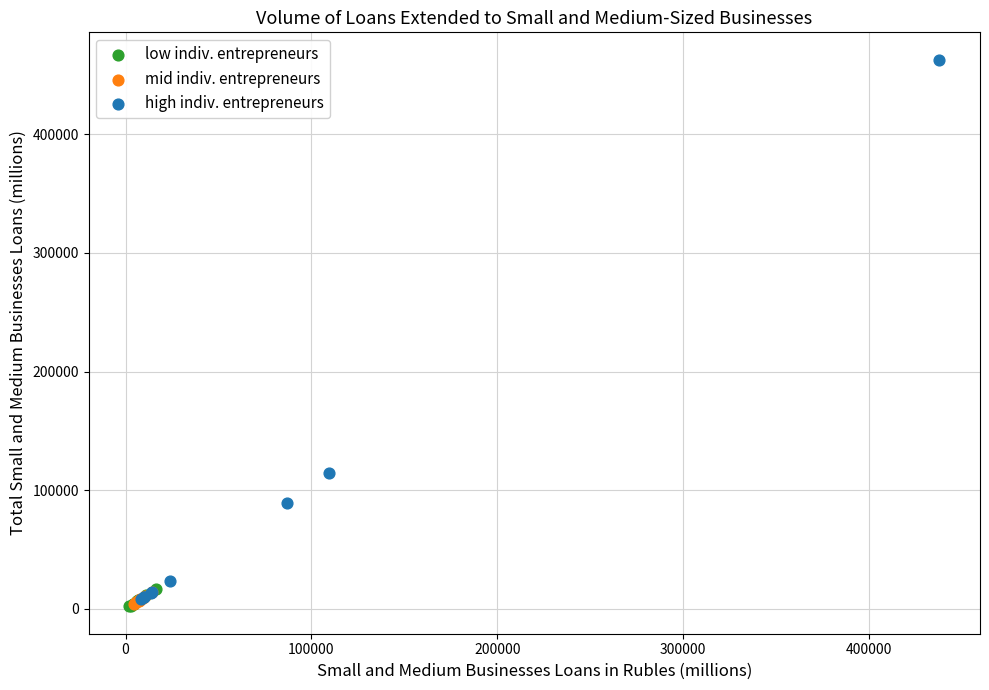

Which series contains the highest Y value?

high indiv. entrepreneurs